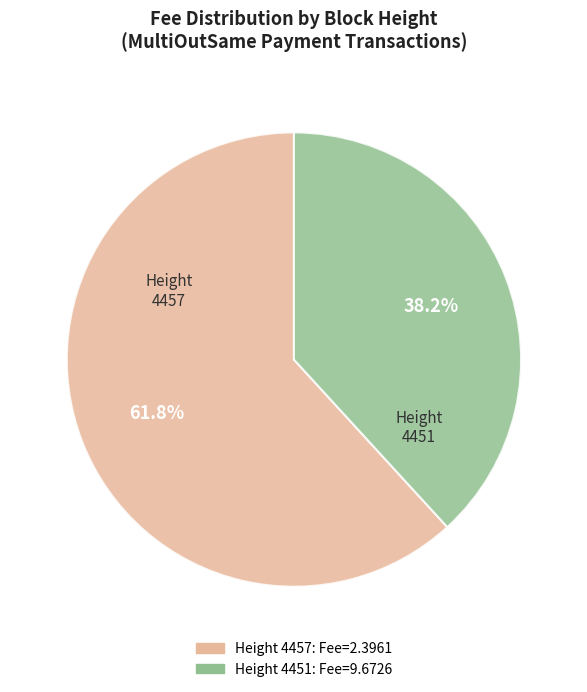

Does any single category account for the majority?

Yes